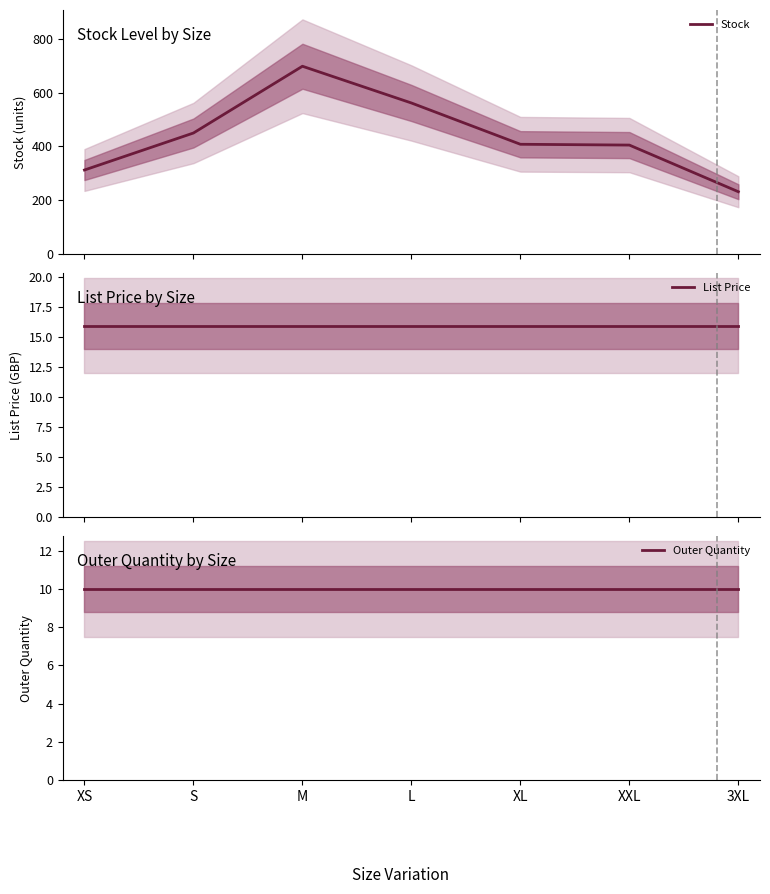

What are all the series names shown in the legend?

Stock, List Price, Outer Quantity